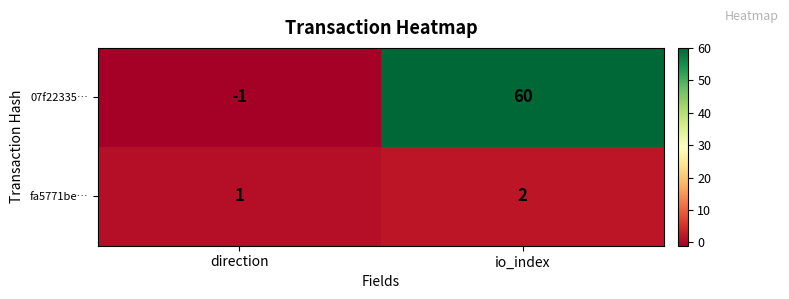

Rank the series by their maximum value, from lowest to highest.

fa5771be…, 07f22335…